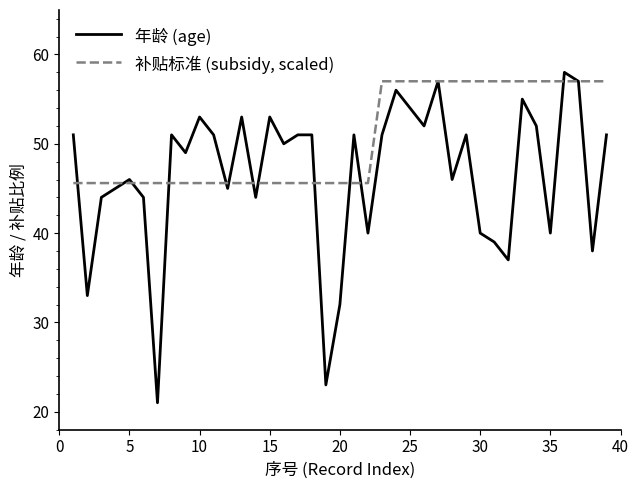

True or false: 补贴标准 (subsidy, scaled) and 年龄 (age) intersect in this chart.

True